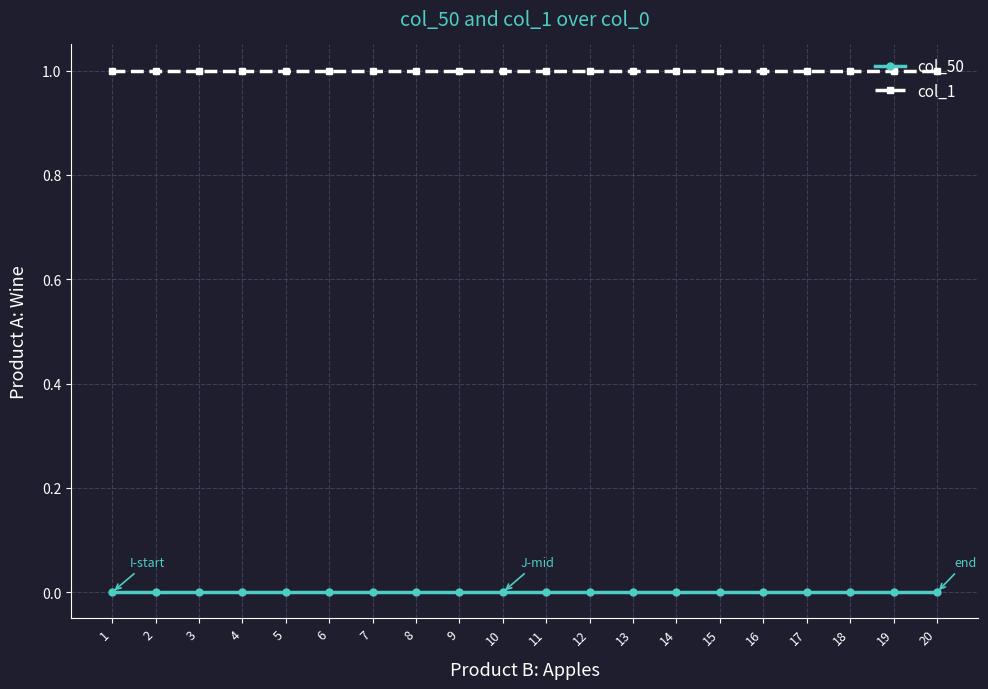

What is the total value across all series at 4?

1